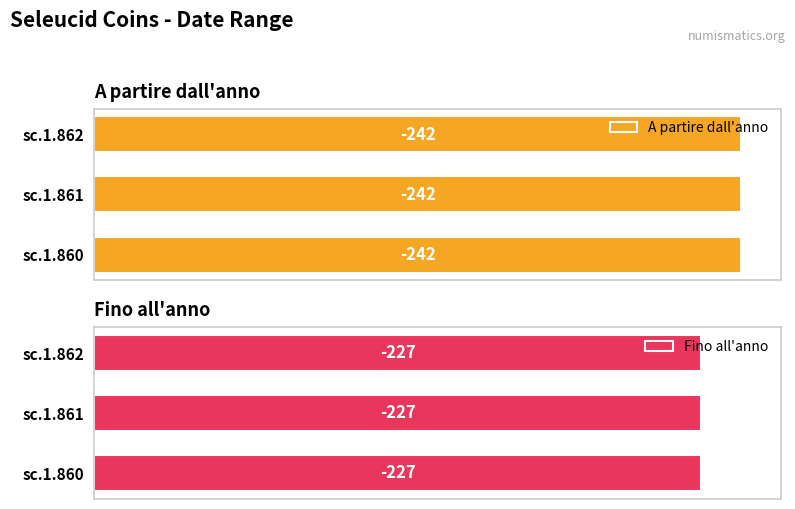

Which series has the widest spread of values?

A partire dall'anno